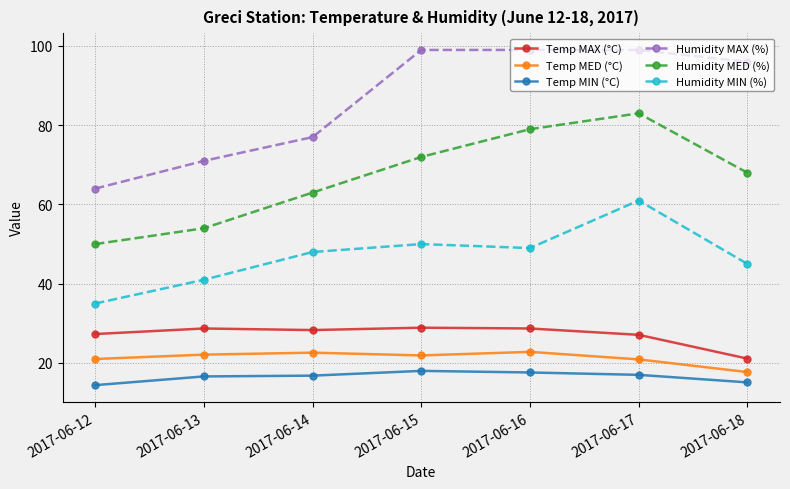

Which series has the largest total across all categories?

Humidity MAX (%)